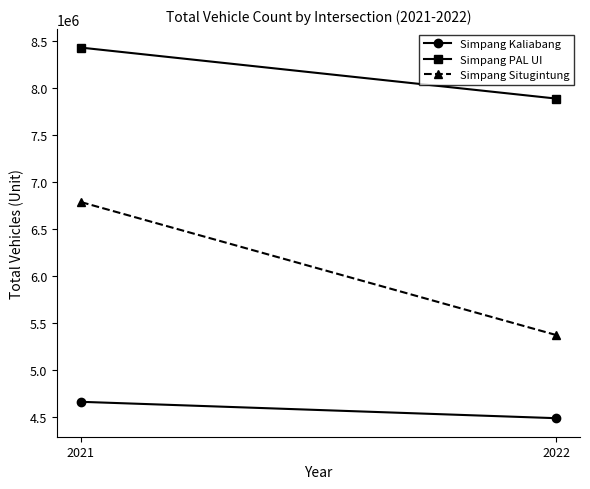

Which category has the lowest value in the Simpang Situgintung series?

2022